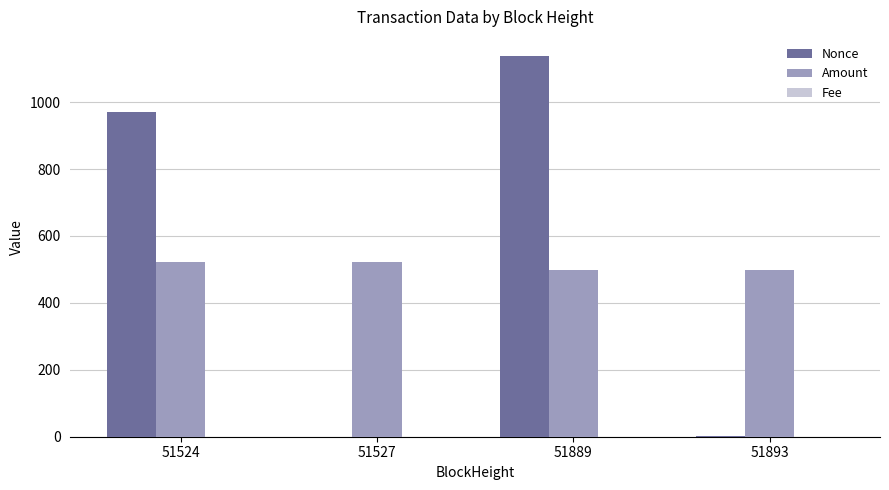

Are the bars horizontal?

No